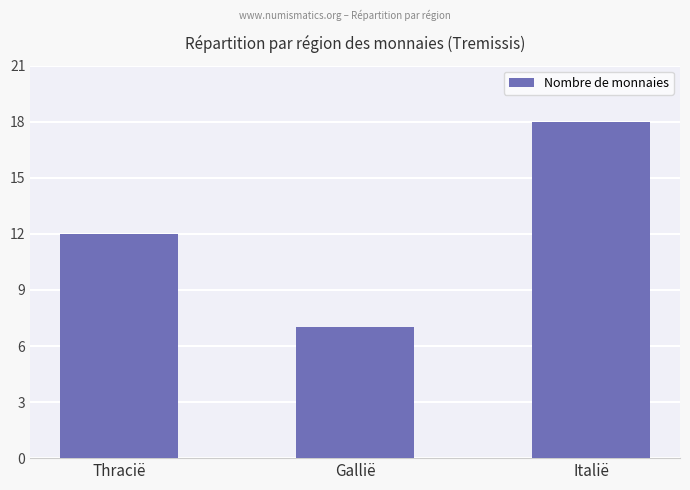

What is the approximate value at Gallië, to the nearest 5?

5